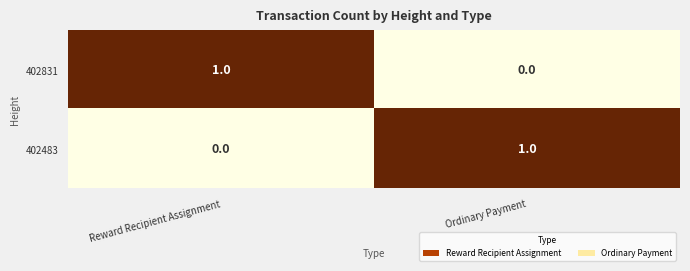

What is the total value across all series at Reward Recipient Assignment?

1